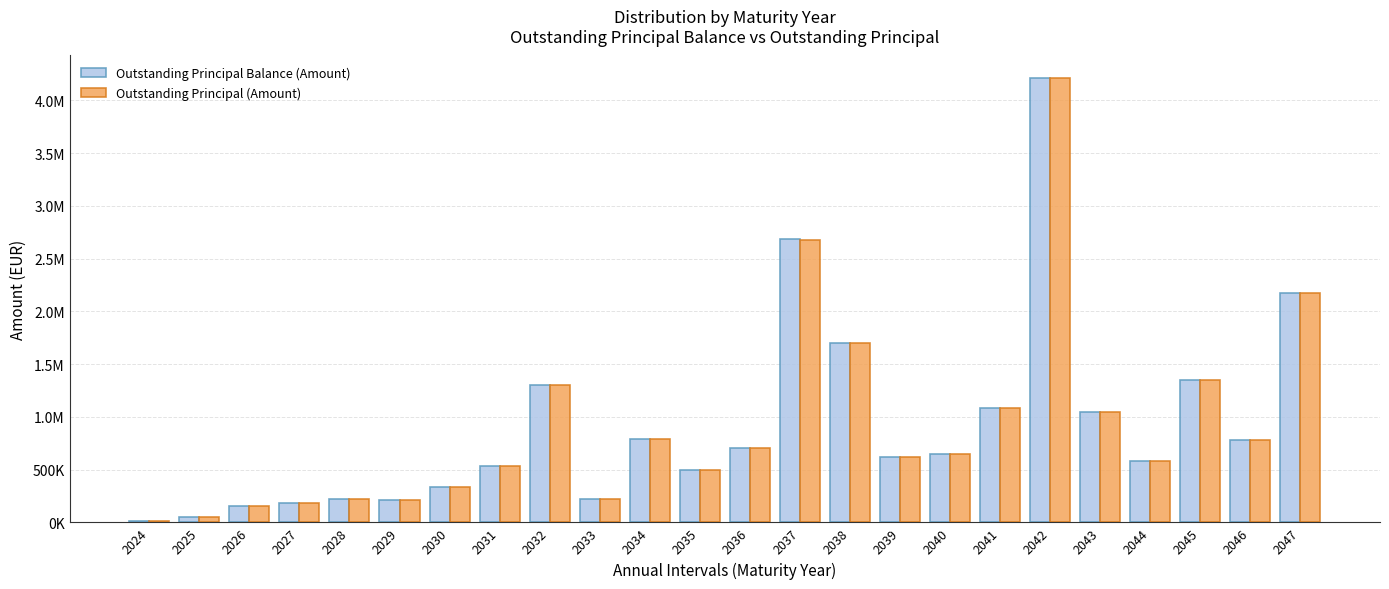

Is the value of Outstanding Principal Balance (Amount) at 2036 greater than the value of Outstanding Principal (Amount) at 2044?

Yes